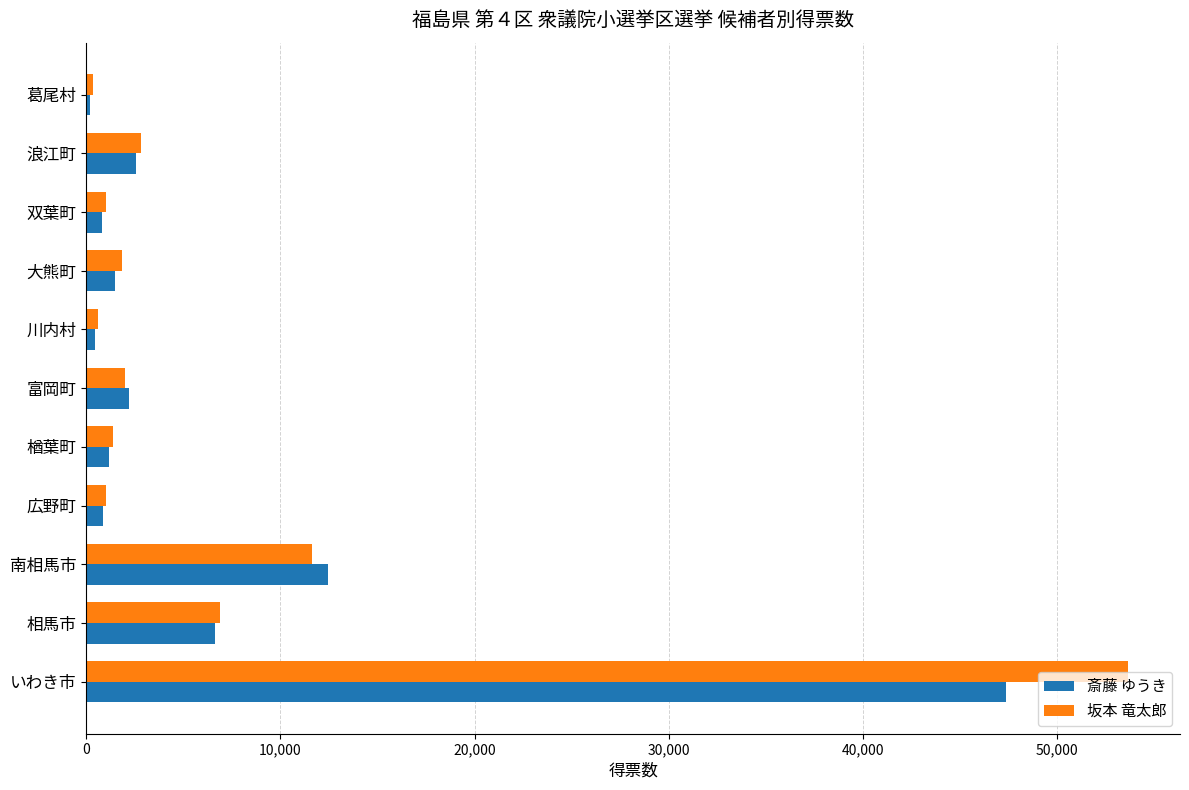

Rank the series at いわき市 from highest to lowest value.

坂本 竜太郎, 斎藤 ゆうき